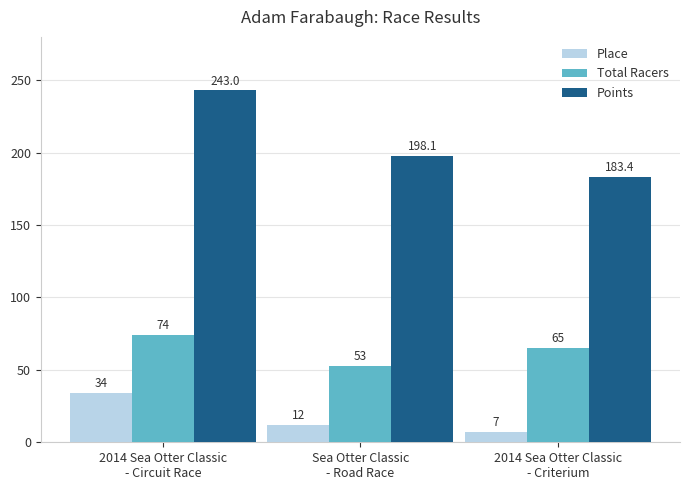

What is the label of the 2nd bar from the left?

Sea Otter Classic
- Road Race